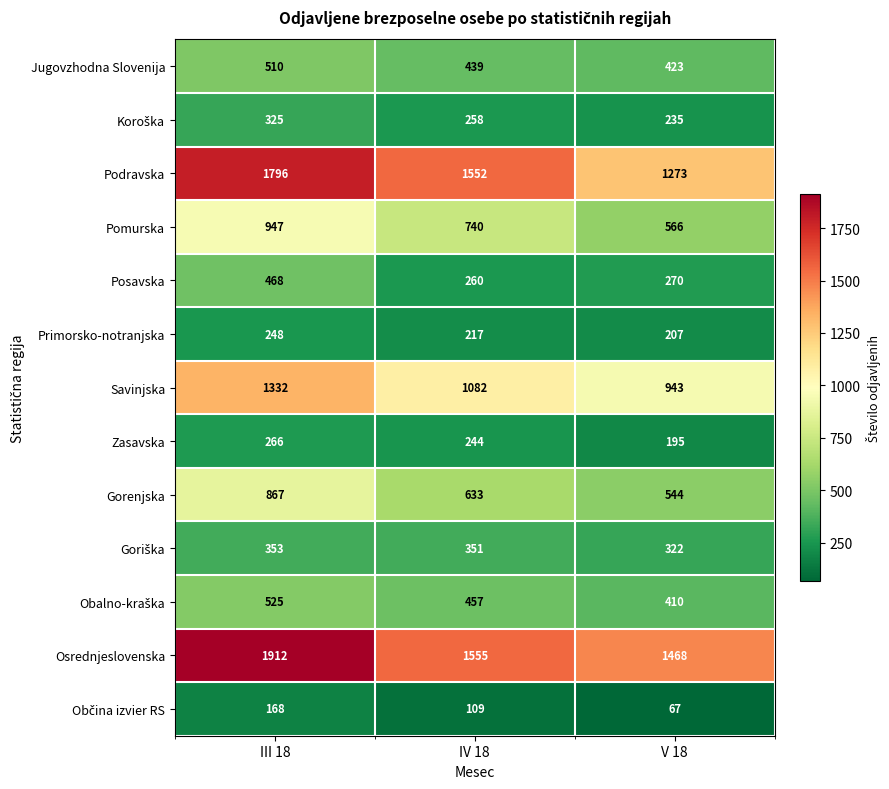

Is it true that Osrednjeslovenska equals 1468 at V 18?

True